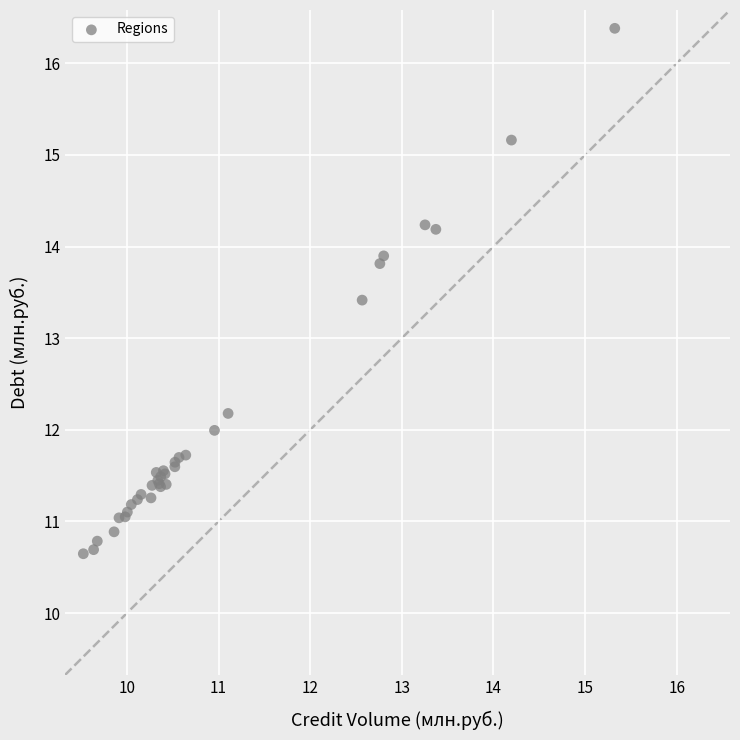

What Y value in the scatter plot is closest to 13?

13.4